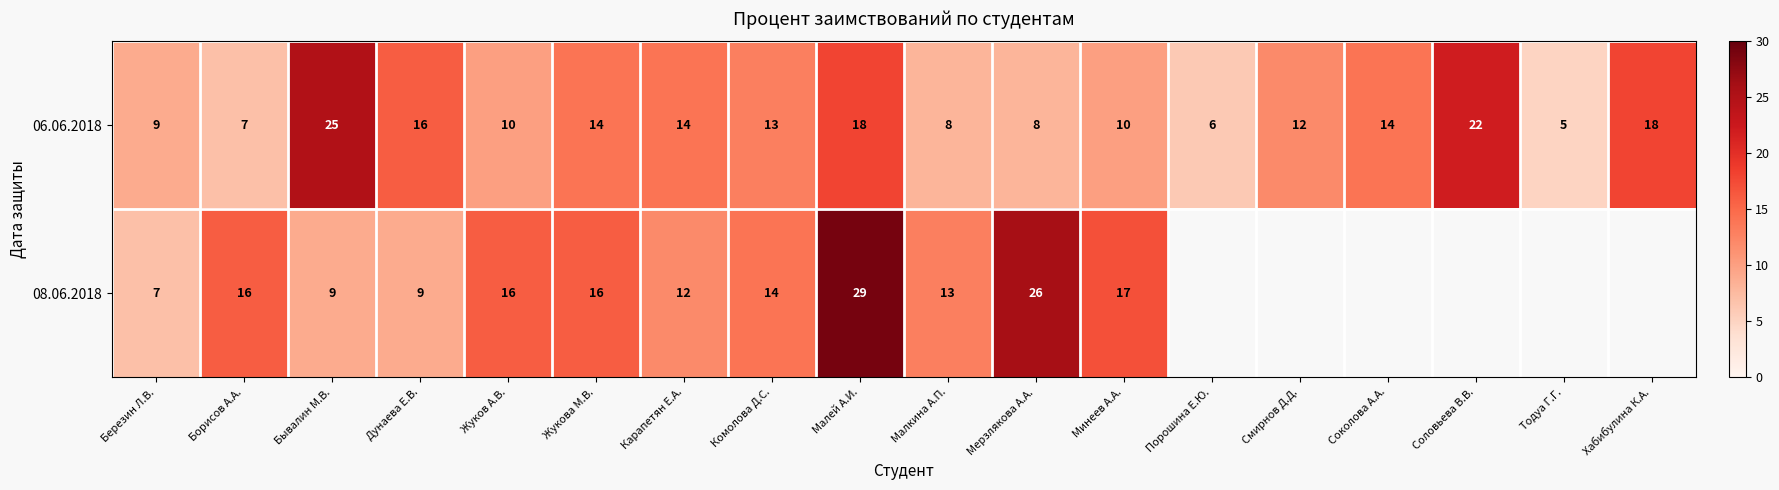

Which series changed the most between Березин Л.В. and Жуков А.В.?

08.06.2018